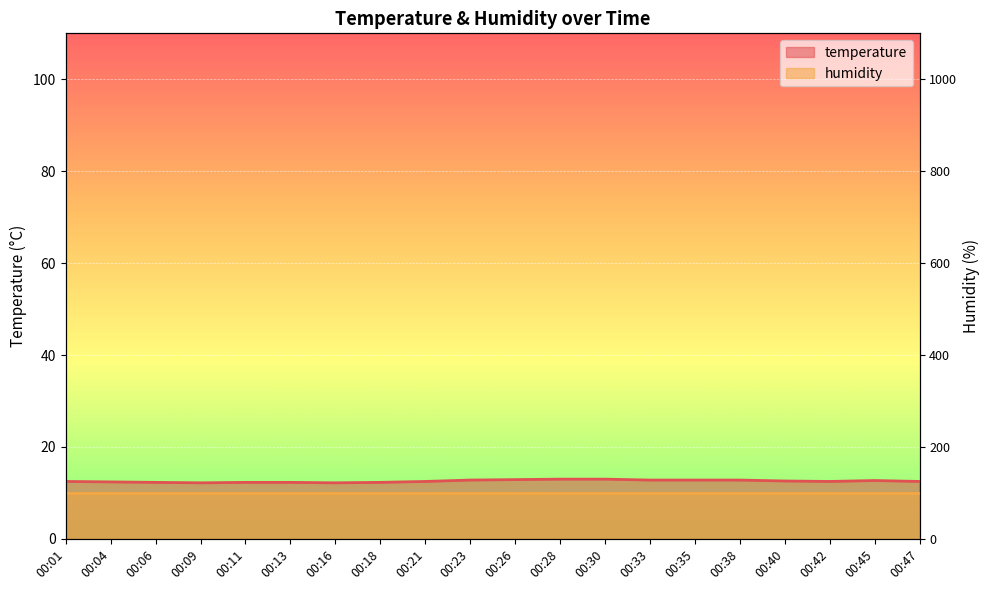

The value at 00:04 is 12.4. True or false?

True